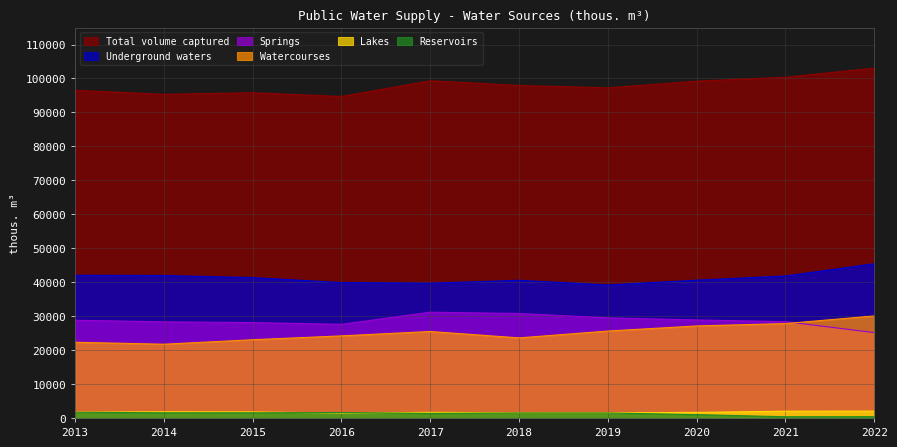

Is it true that Reservoirs equals 2048 at 2017?

False